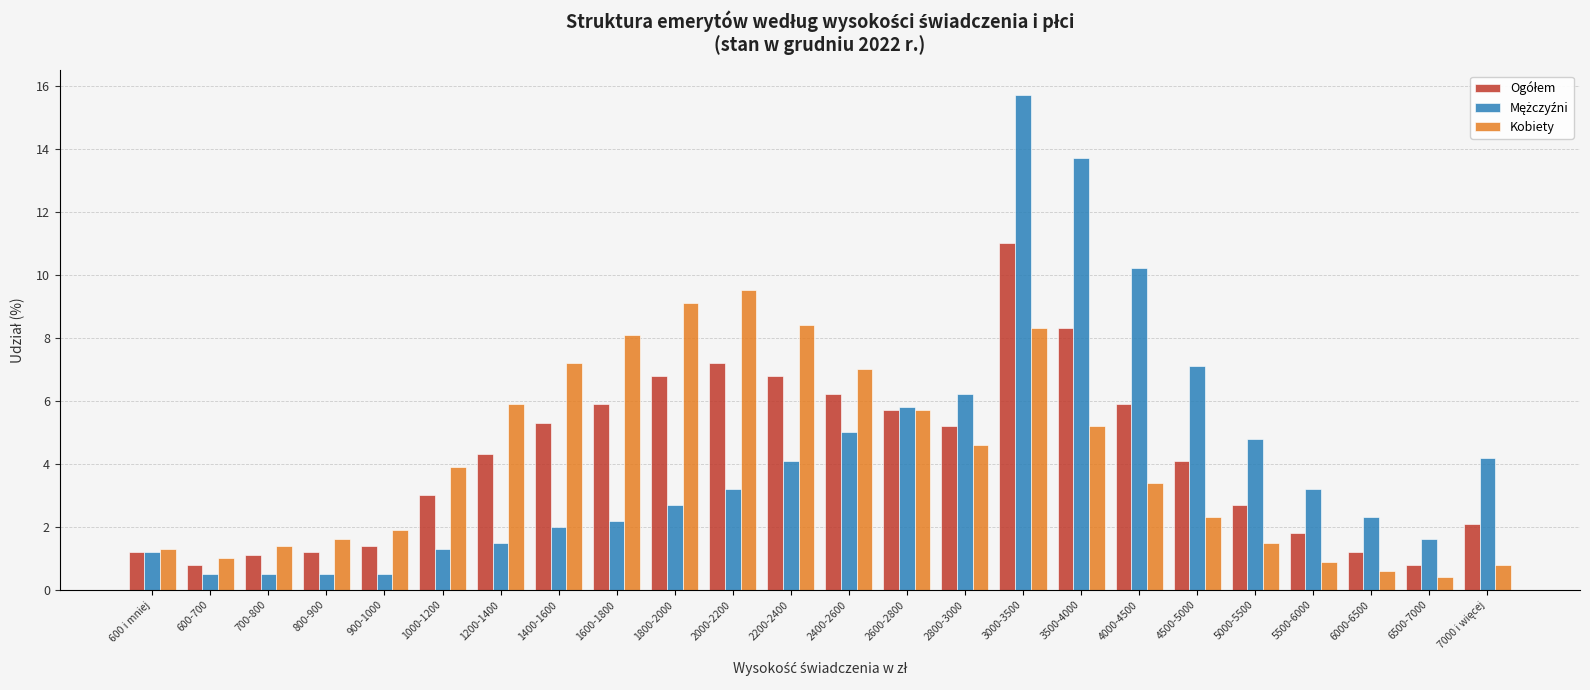

Is it true that Kobiety equals 0.4 at 6500-7000?

True